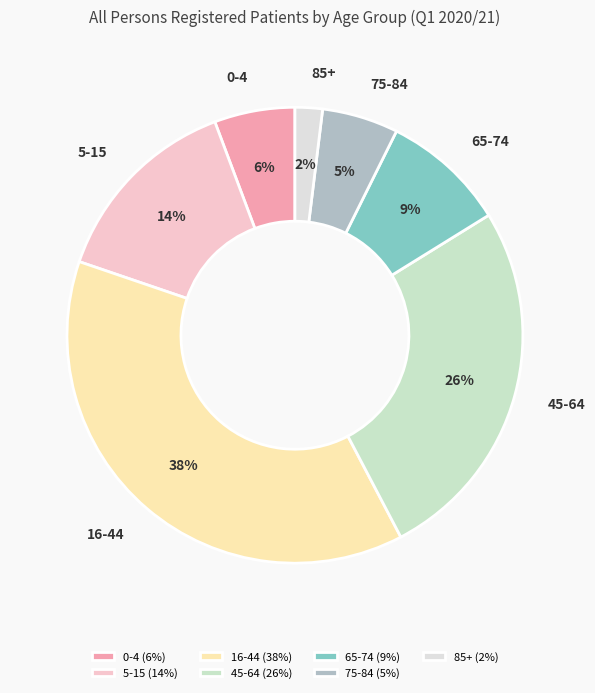

Between 5-15 and 85+, which is larger?

5-15